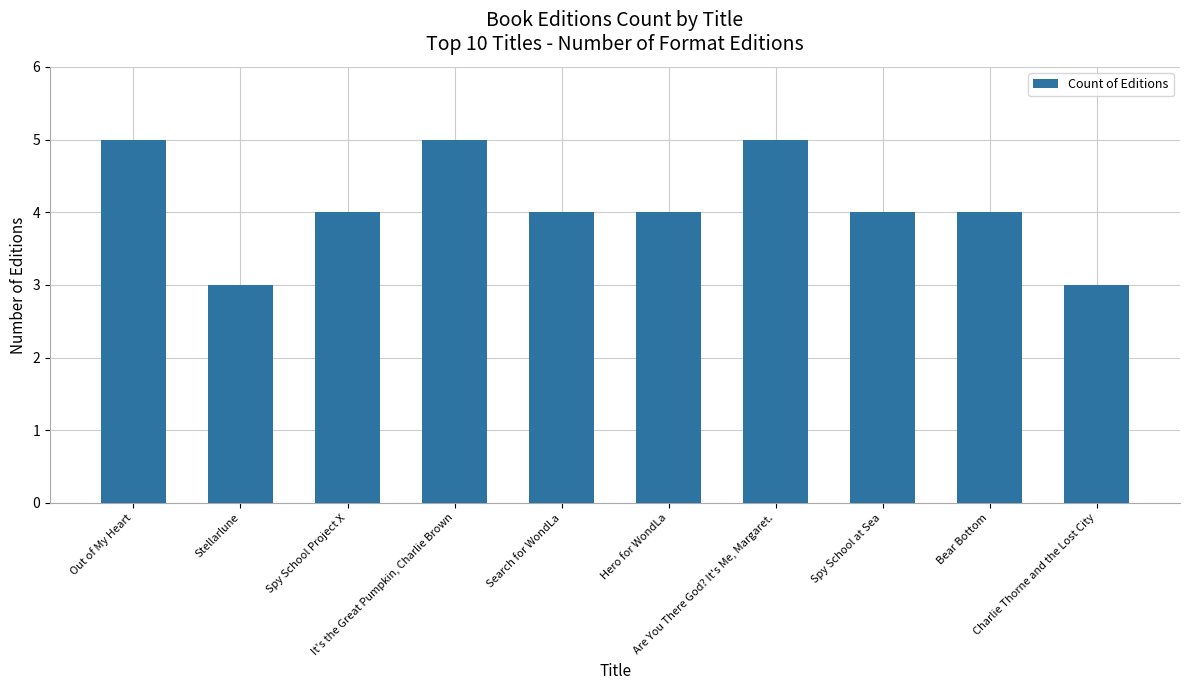

Reading left to right, transcribe all the data shown in this chart.

5	3	4	5	4	4	5	4	4	3